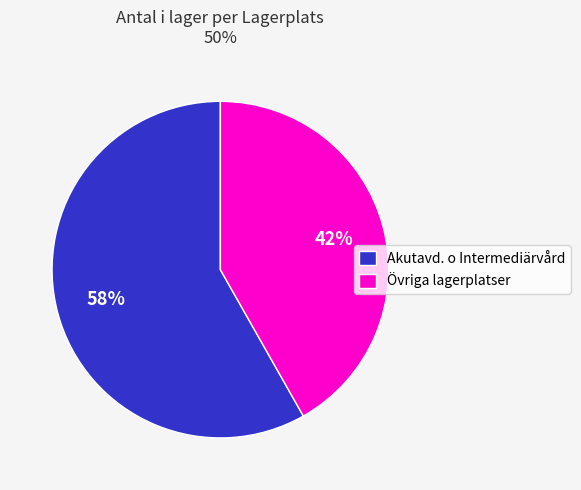

Which slice is the largest?

Akutavd. o Intermediärvård